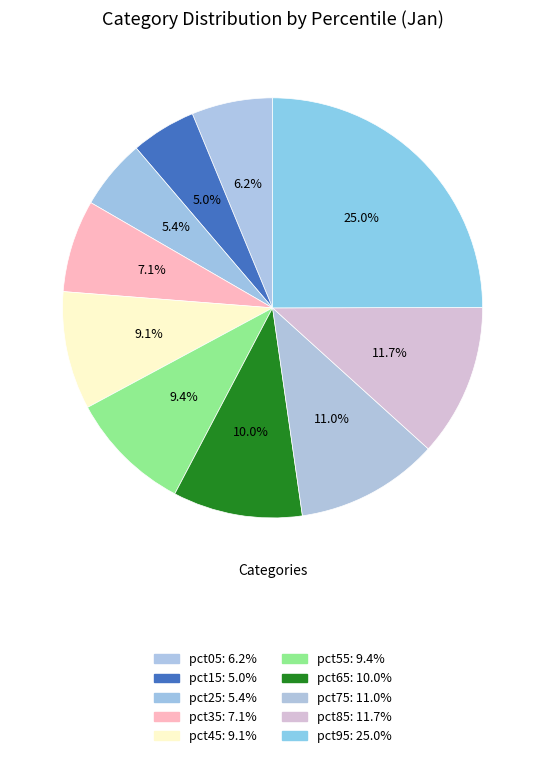

What is the total percentage of pct95 and pct65?

34.9%